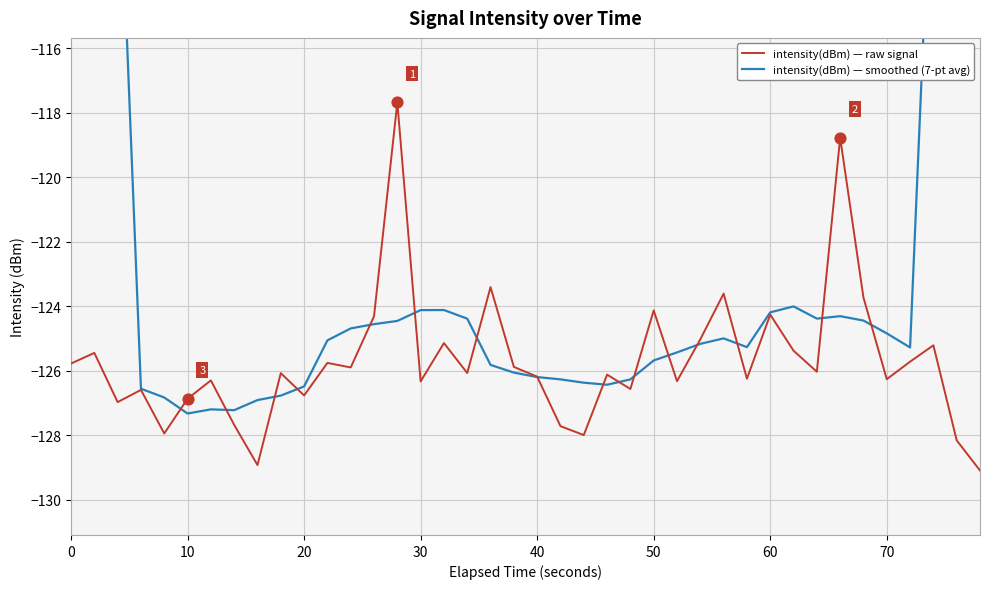

Which series has the largest total across all categories?

intensity(dBm) — smoothed (7-pt avg)